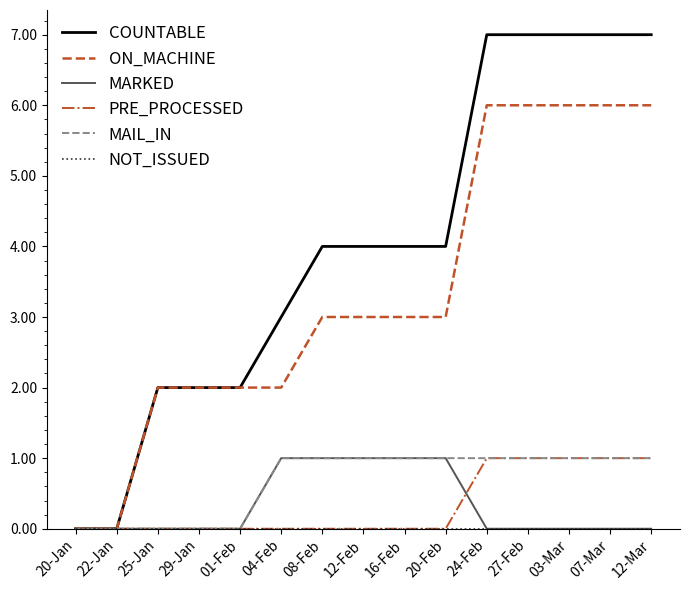

What is the maximum value shown in the chart?

7